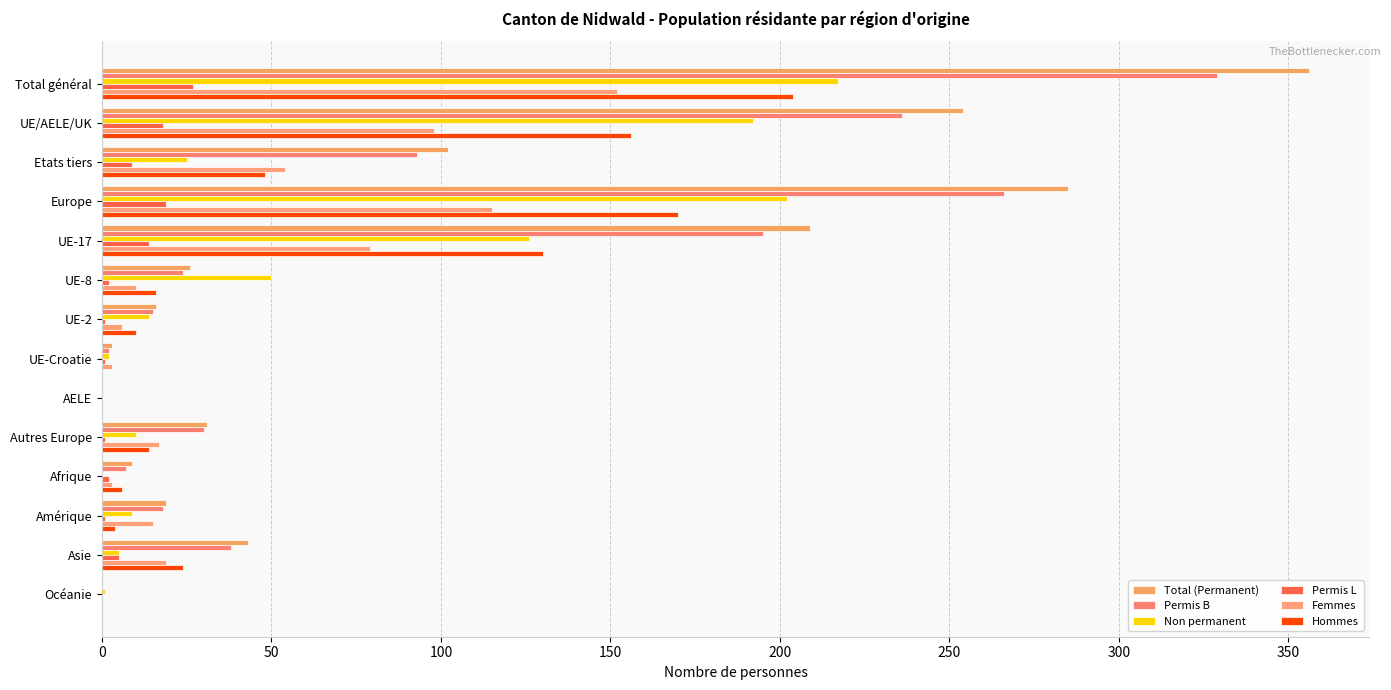

What is the sum of all Hommes values?

782